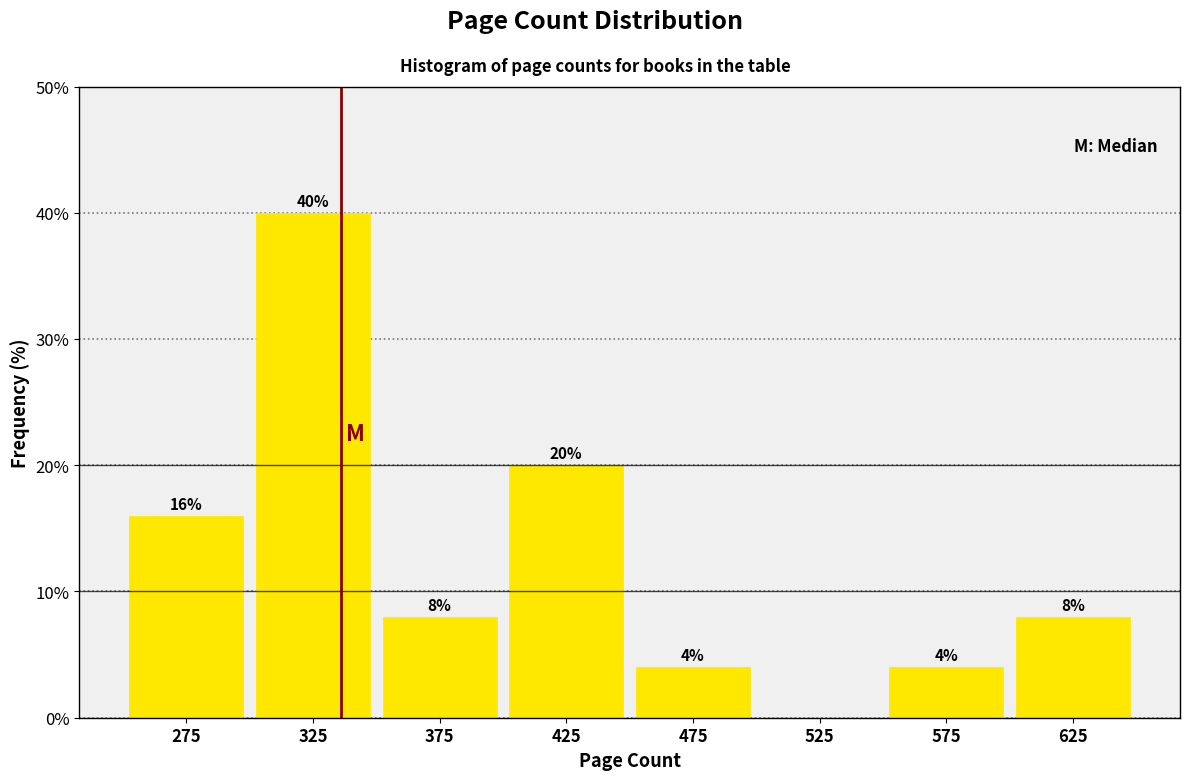

Which range on the x-axis has the tallest bar?

300 to 350